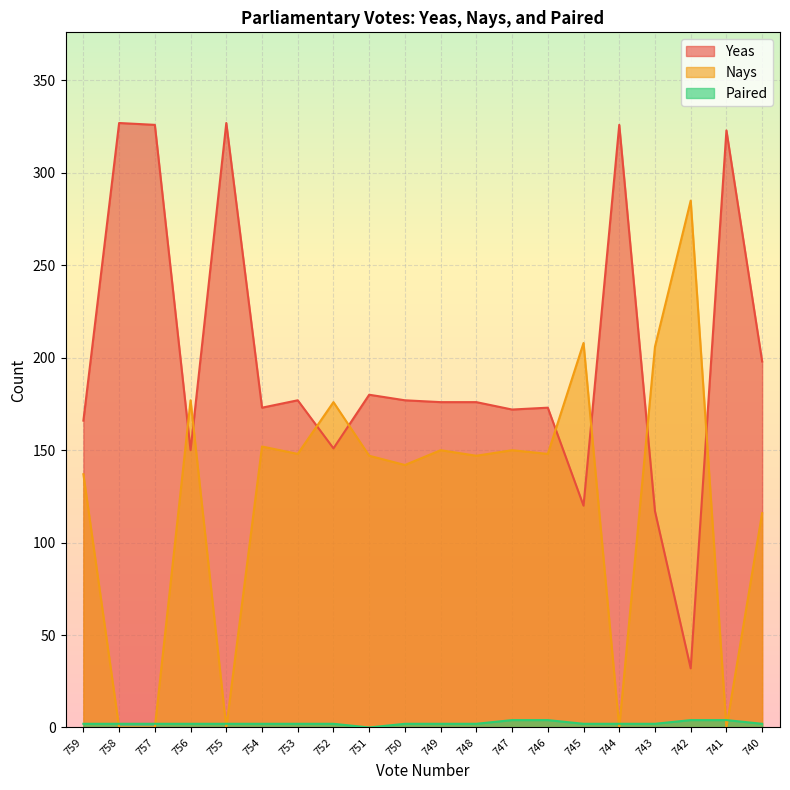

Reading left to right, transcribe all the data shown in this chart.

Yeas: 759=166	758=327	757=326	756=150	755=327	754=173	753=177	752=151	751=180	750=177	749=176	748=176	747=172	746=173	745=120	744=326	743=117	742=32	741=323	740=198
Nays: 759=137	758=0	757=0	756=177	755=0	754=152	753=148	752=176	751=147	750=142	749=150	748=147	747=150	746=148	745=208	744=0	743=206	742=285	741=0	740=116
Paired: 759=2	758=2	757=2	756=2	755=2	754=2	753=2	752=2	751=0	750=2	749=2	748=2	747=4	746=4	745=2	744=2	743=2	742=4	741=4	740=2